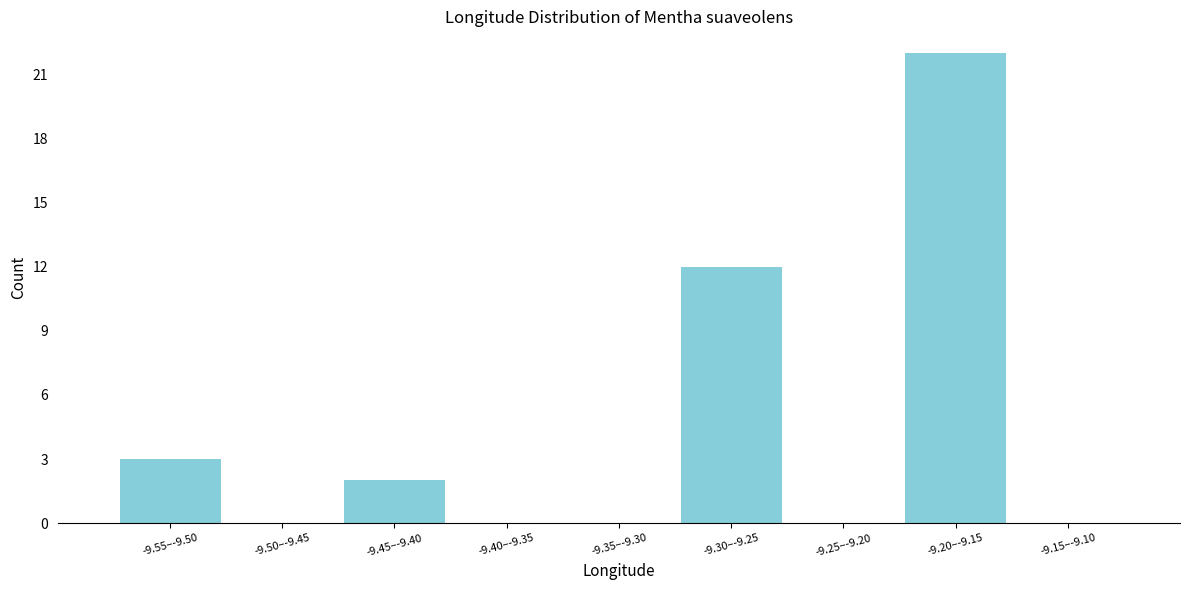

Reading left to right, what are all the values shown in this chart?

-9.55–-9.50=3	-9.50–-9.45=0	-9.45–-9.40=2	-9.40–-9.35=0	-9.35–-9.30=0	-9.30–-9.25=12	-9.25–-9.20=0	-9.20–-9.15=22	-9.15–-9.10=0